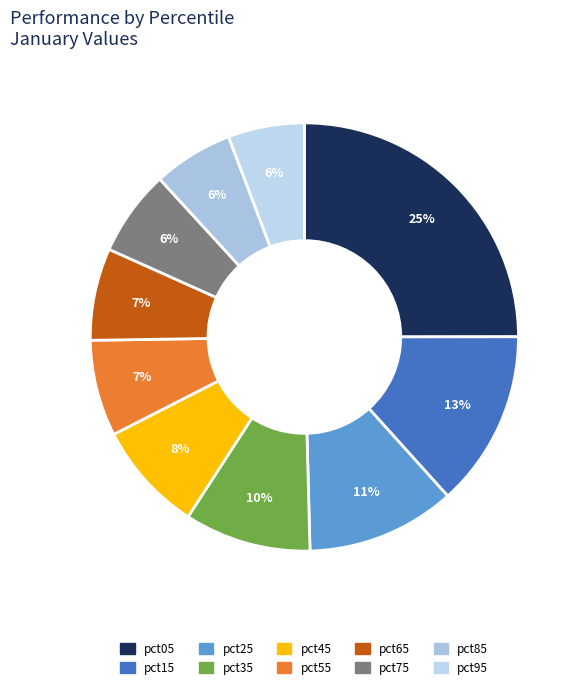

Does any single category account for the majority?

No